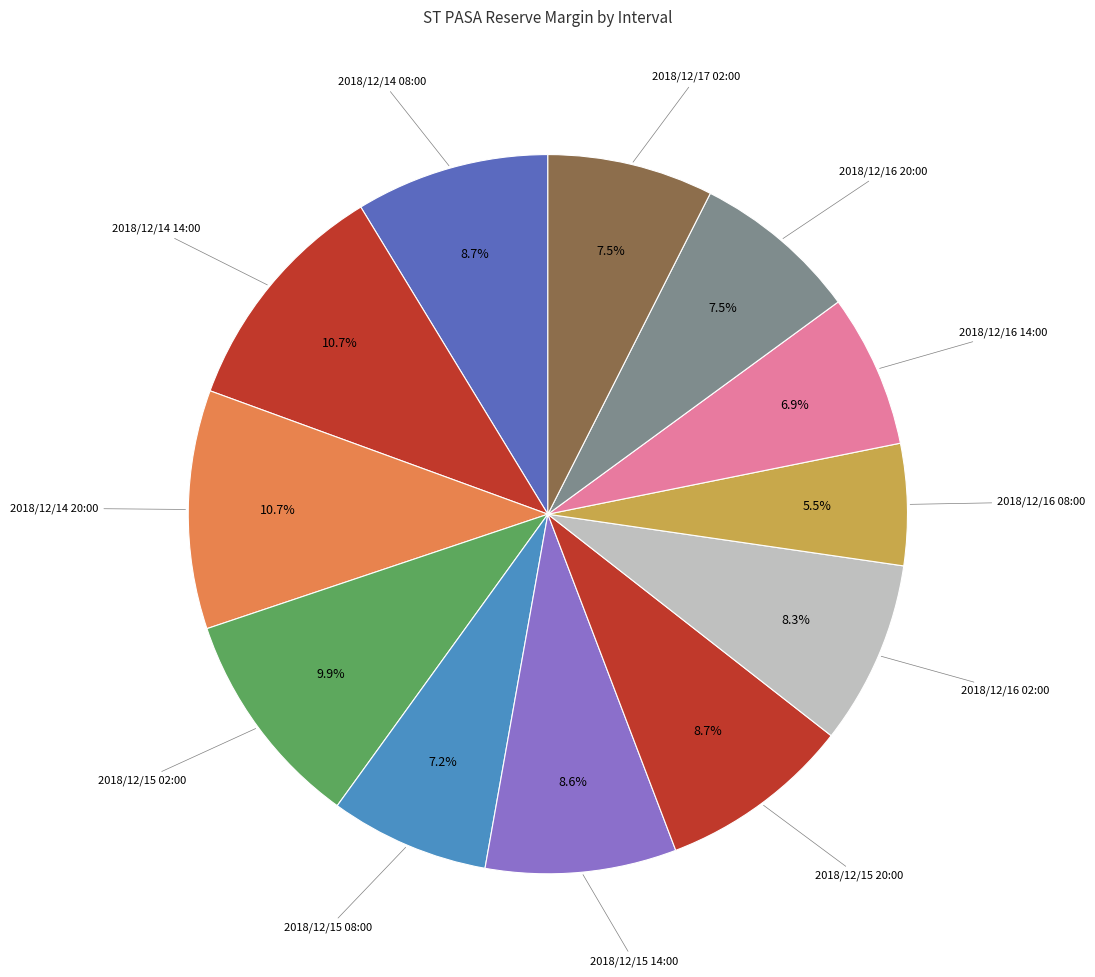

What is the ratio of the value at 2018/12/14 14:00 to the value at 2018/12/17 02:00?

1.4